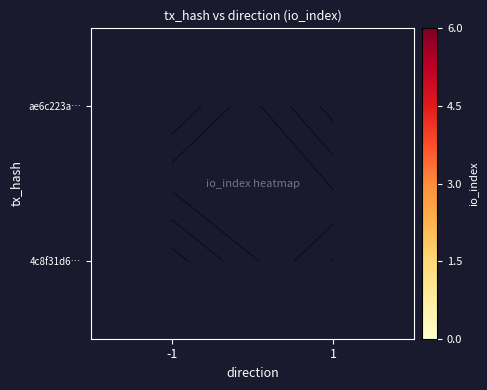

How many values in ae6c223a… are above zero?

1